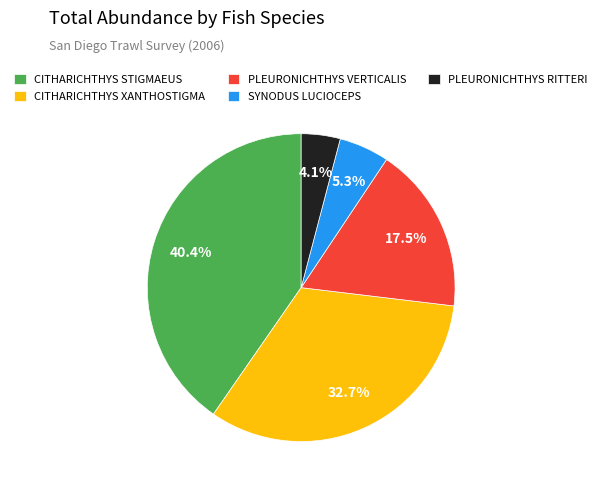

To the nearest percent, what is the combined percentage of PLEURONICHTHYS RITTERI and CITHARICHTHYS XANTHOSTIGMA?

37%